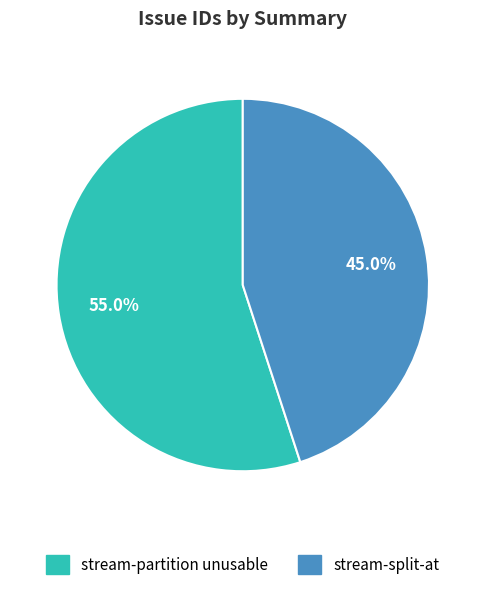

Is the sum of stream-split-at and stream-partition unusable greater than half?

Yes